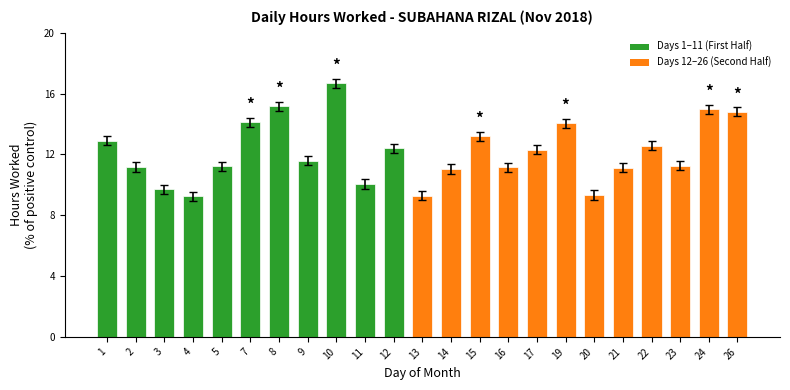

What is the difference between the maximum and minimum values?

7.4